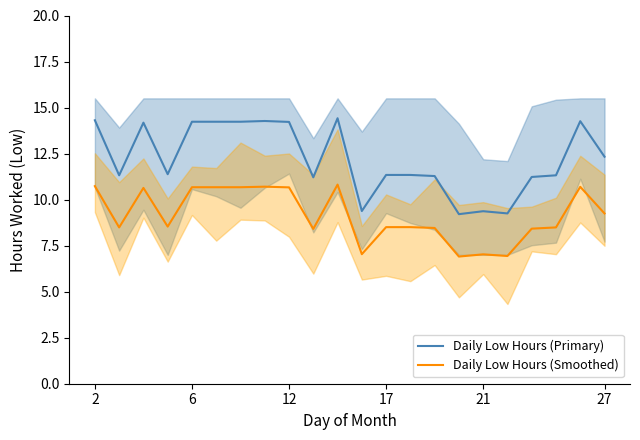

Reading right to left, what are all the values shown in this chart?

Daily Low Hours (Primary): 12.3	14.3	11.3	11.2	9.2	9.4	9.2	11.3	11.3	11.3	9.4	14.4	11.2	14.2	14.3	14.2	14.2	14.2	11.4	14.2	11.3	14.3
Daily Low Hours (Smoothed): 9.2	10.7	8.5	8.4	6.9	7.0	6.9	8.5	8.5	8.5	7.0	10.8	8.4	10.7	10.7	10.7	10.7	10.7	8.5	10.6	8.5	10.7